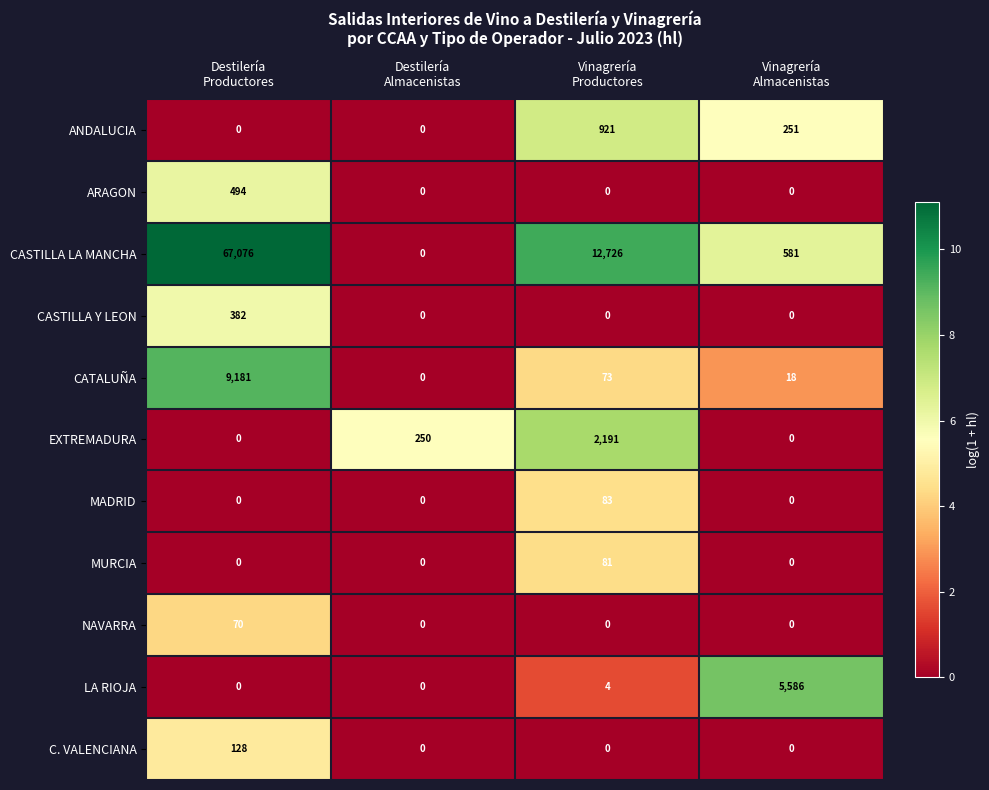

What is the greatest value displayed?

67076